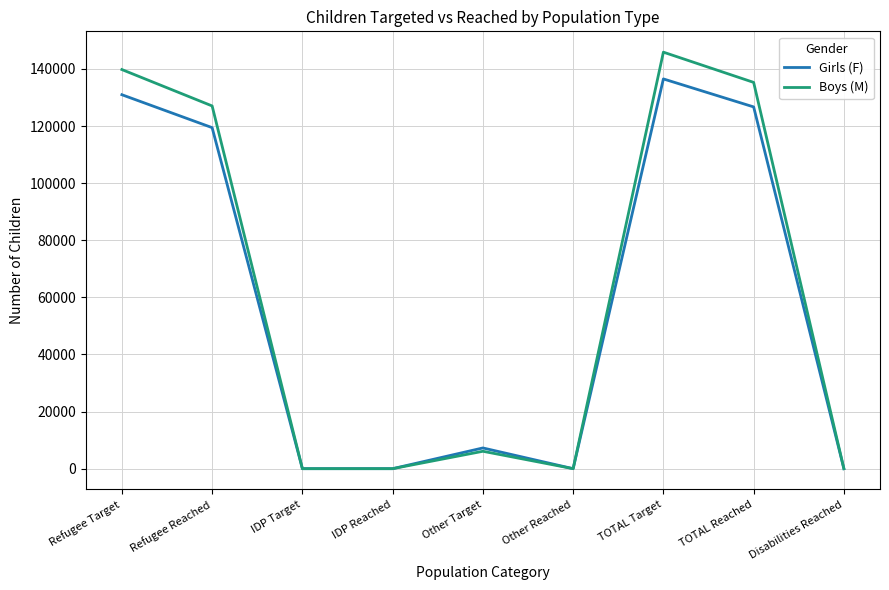

At which category does the chart reach its peak across all series?

TOTAL Target